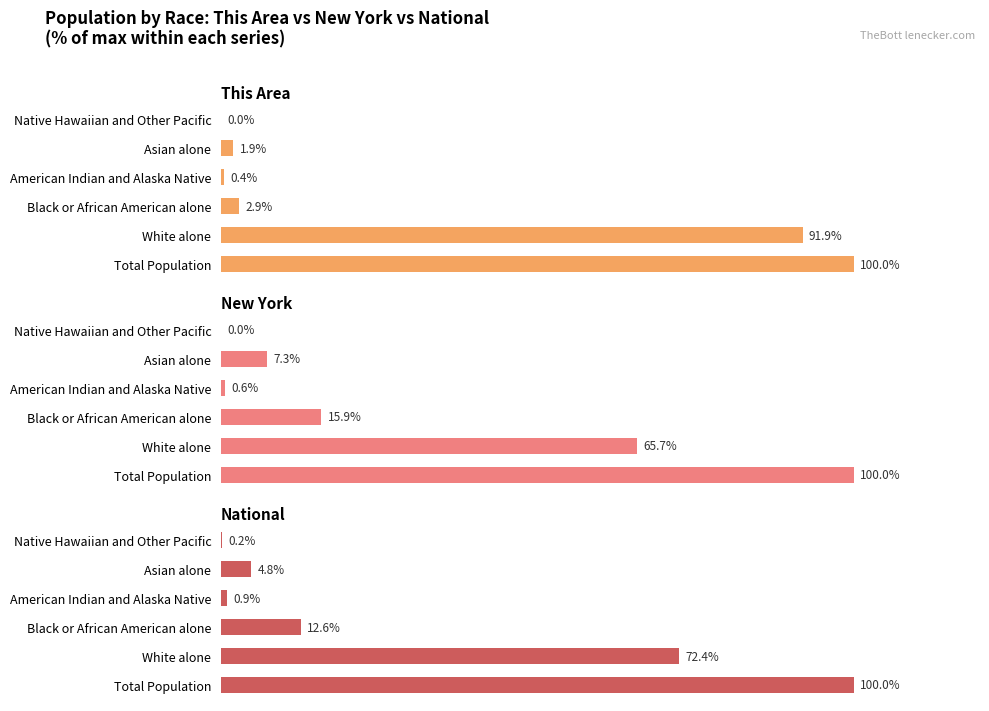

Count the number of data series in this chart.

3